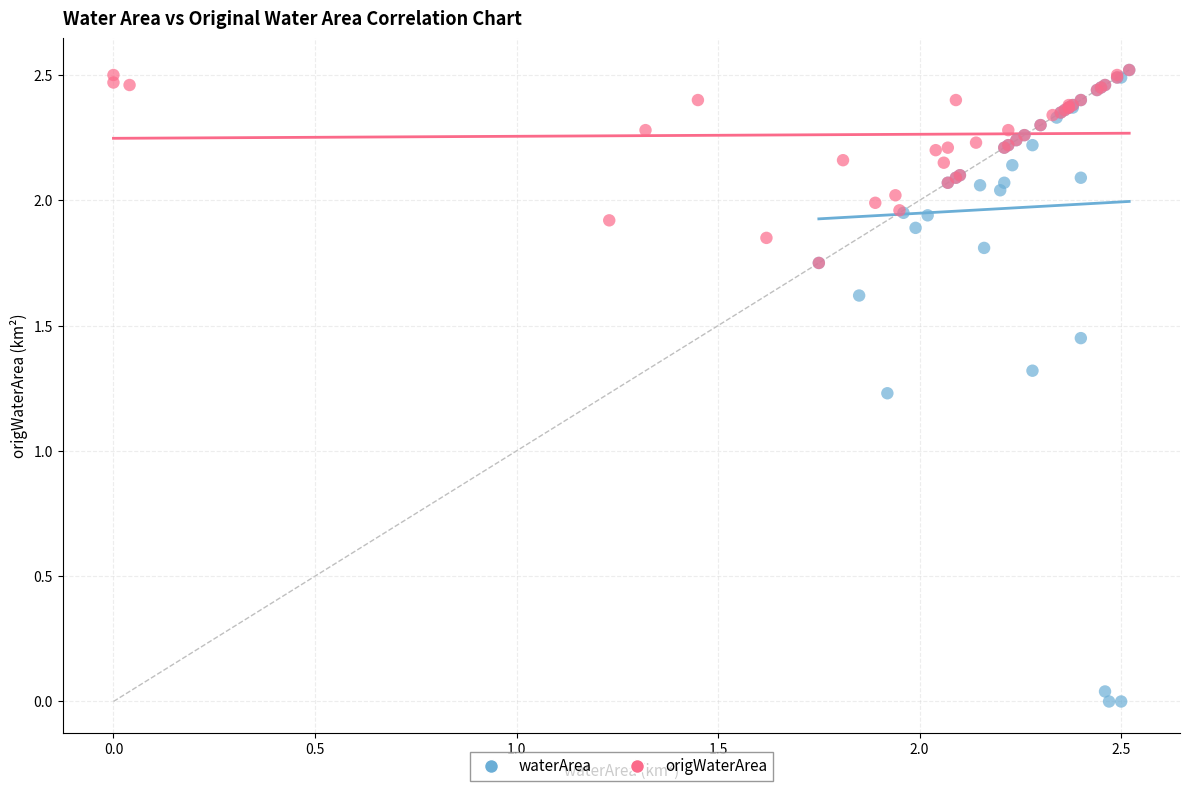

Which series has the widest spread of Y values?

waterArea